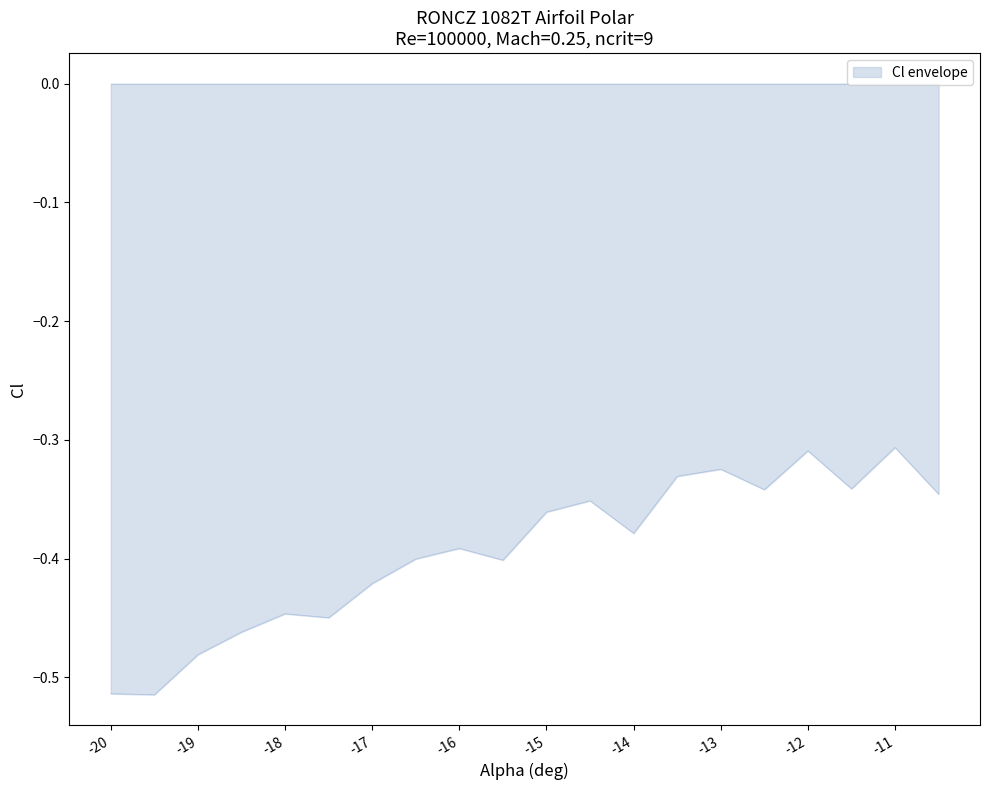

How many lines are shown in the chart?

1